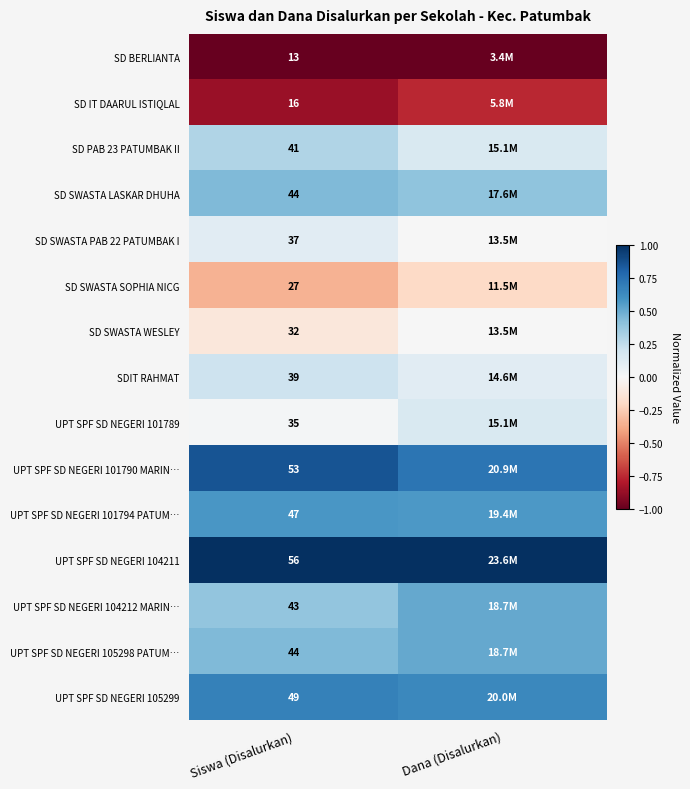

Is the value of SDIT RAHMAT at Siswa (Disalurkan) greater than the value of UPT SPF SD NEGERI 105298 PATUM… at Siswa (Disalurkan)?

No